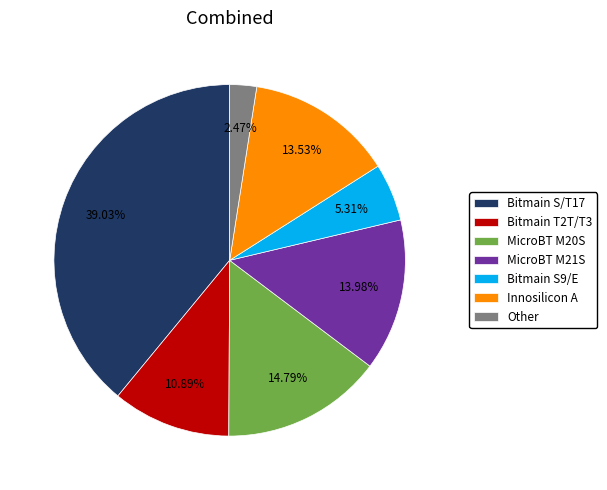

What is the ratio of the value at MicroBT M20S to the value at Bitmain S/T17?

0.4